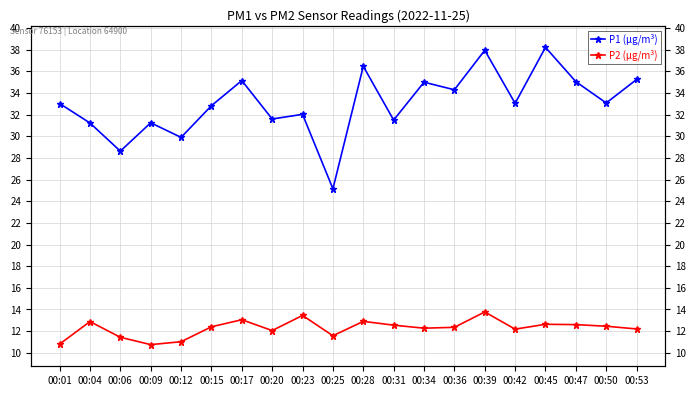

What value does the P2 (µg/m³) series have at 00:23?

13.4